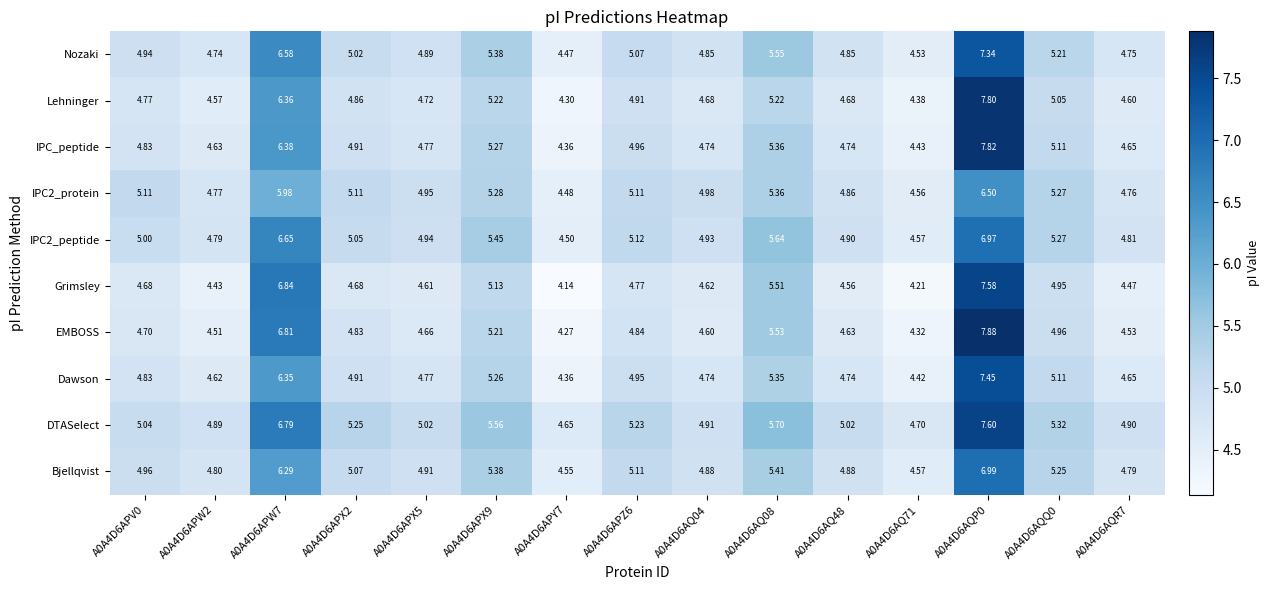

Is the value of EMBOSS at A0A4D6AQQ0 greater than the value of Nozaki at A0A4D6AQ48?

Yes